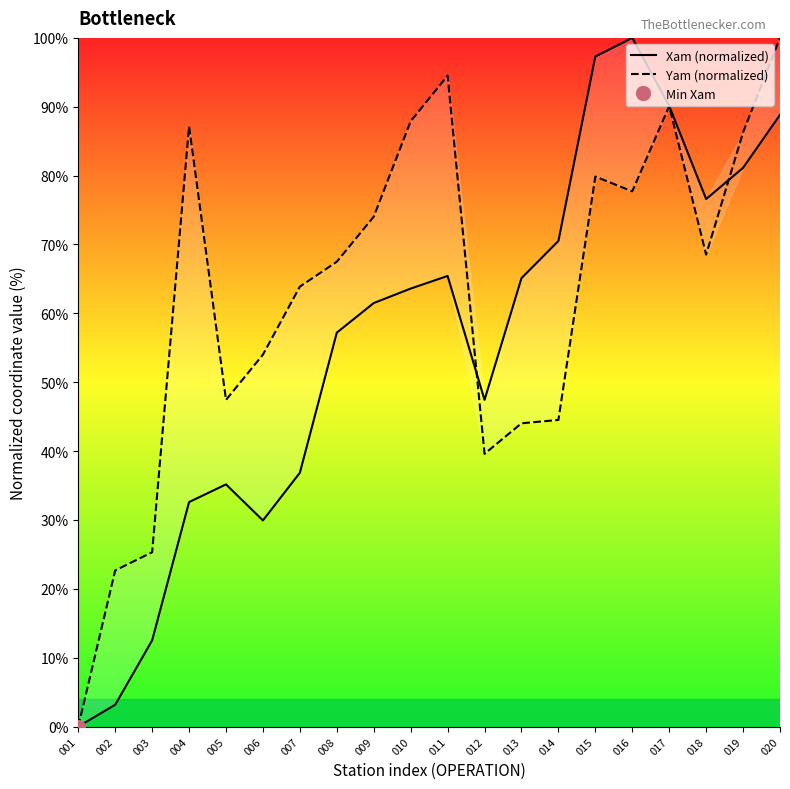

True or false: Xam (normalized) has more than 0 interior local peaks.

True